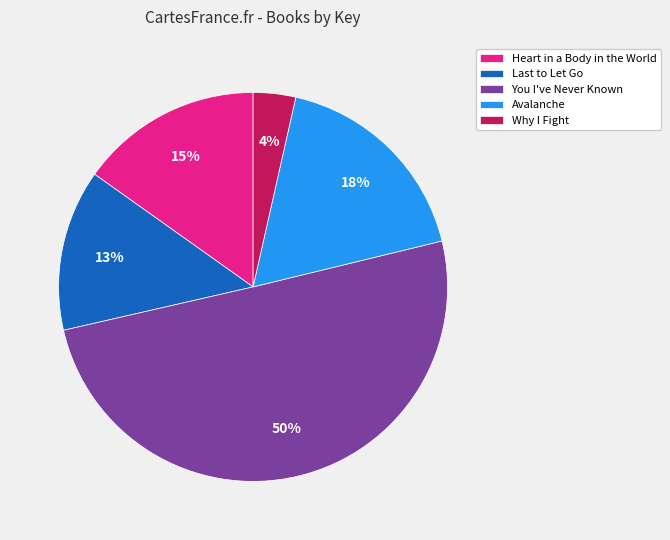

Which category accounts for the majority?

You I've Never Known